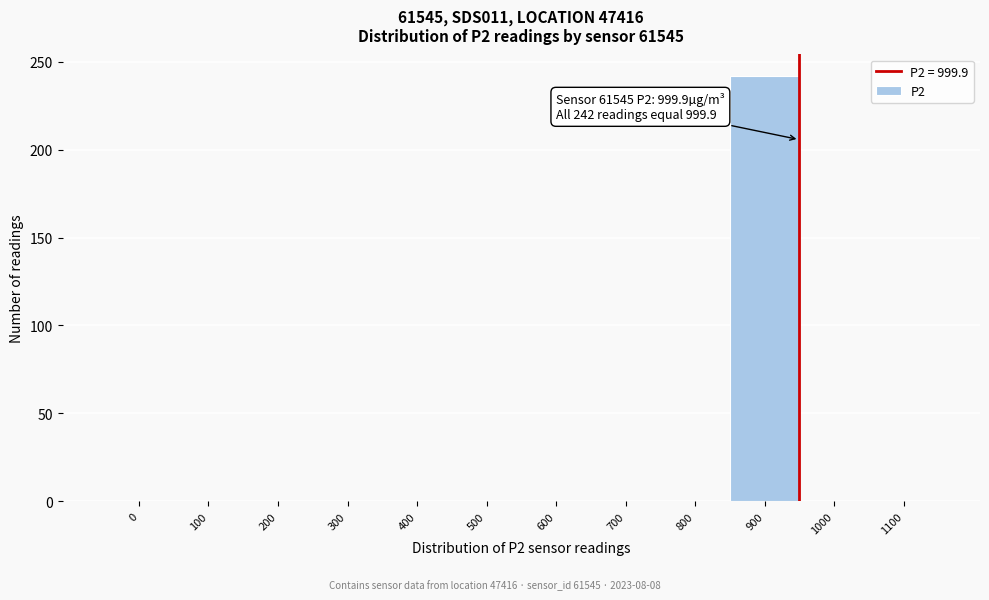

Reading left to right, transcribe all the data shown in this chart.

0=0	100=0	200=0	300=0	400=0	500=0	600=0	700=0	800=0	900=242	1000=0	1100=0